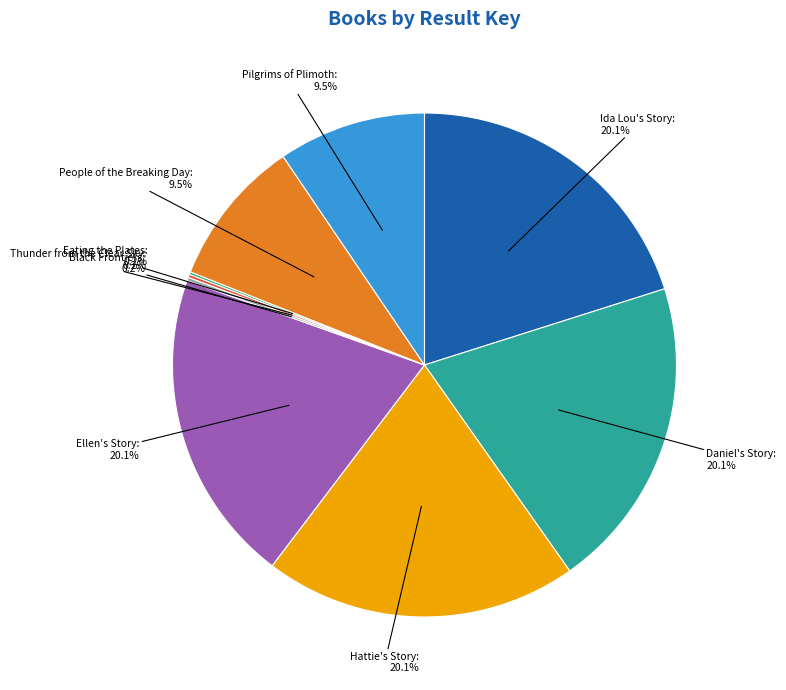

True or false: Ellen's Story accounts for 20% of the total.

True